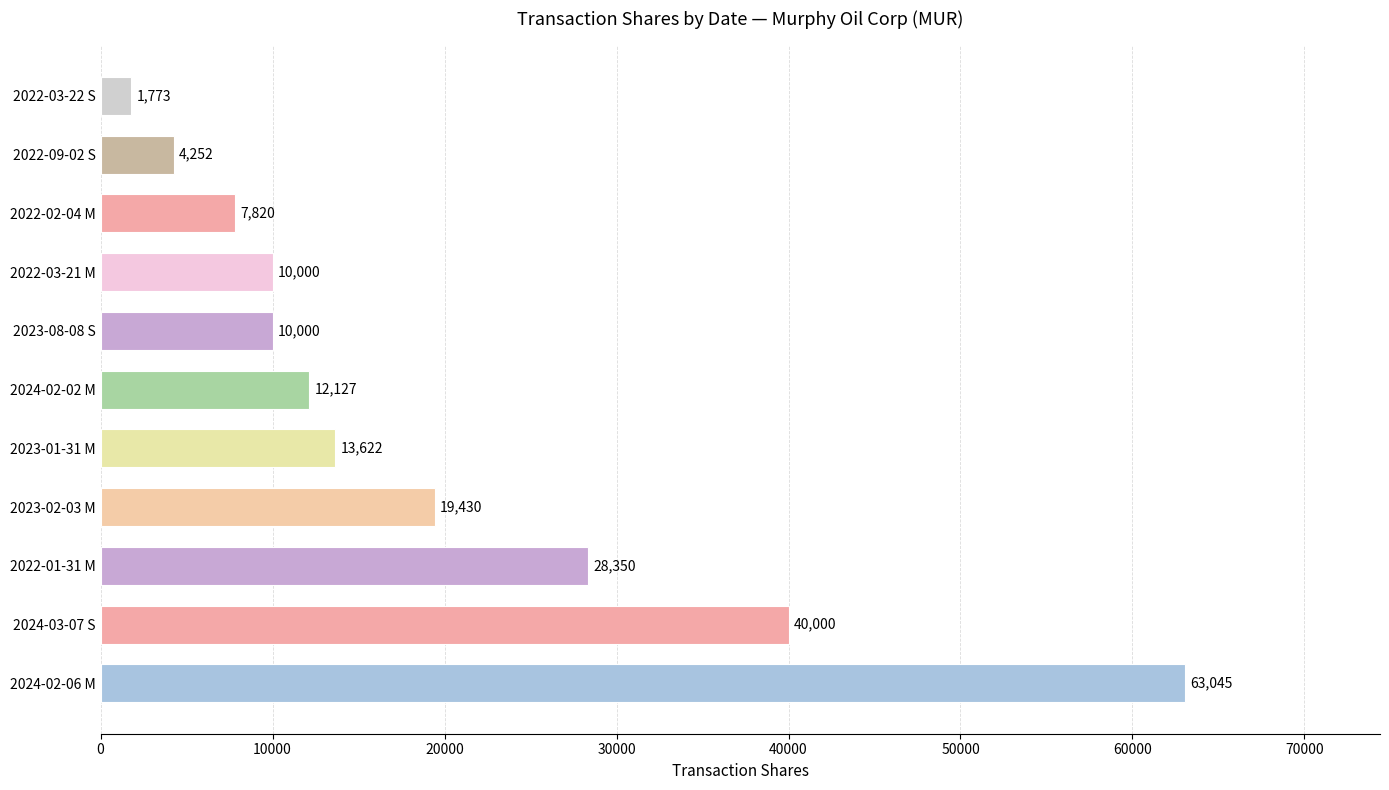

Is it true that the value at 2022-03-21 M is 4501?

False